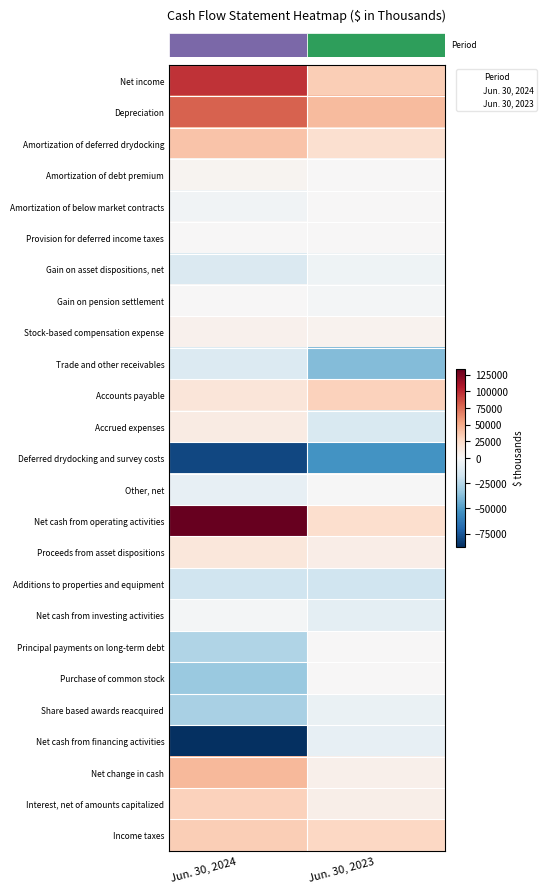

At how many categories does at least one series exceed 45586?

1